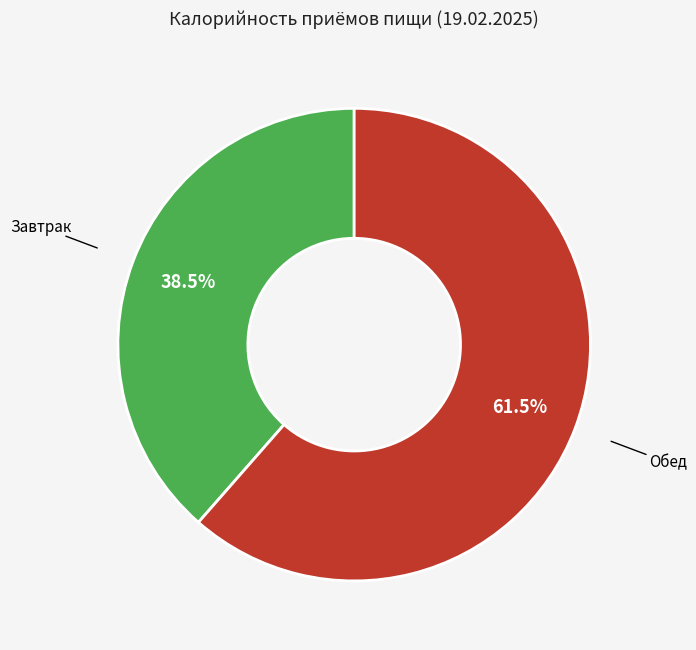

How many segments does this pie chart have?

2